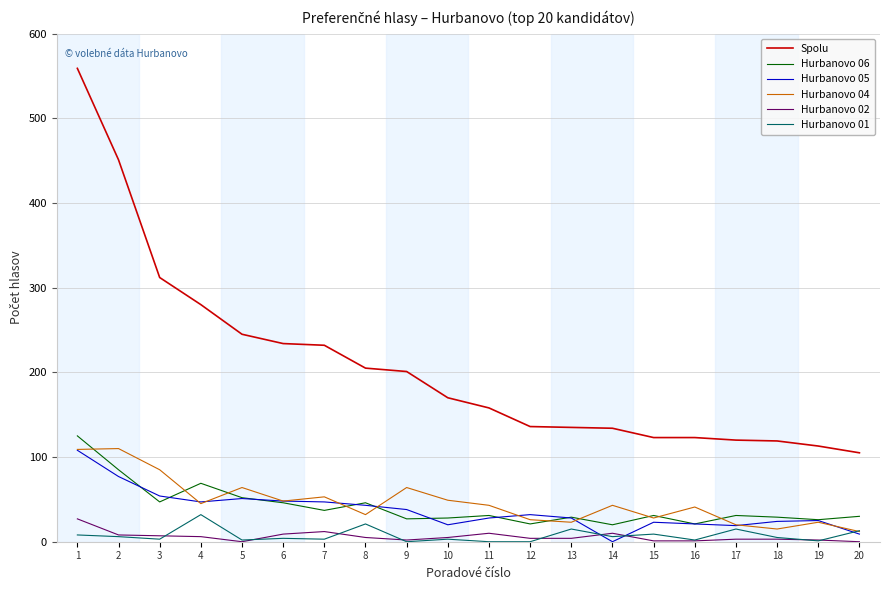

What is the difference between the maximum and minimum values in the Hurbanovo 01 series?

32